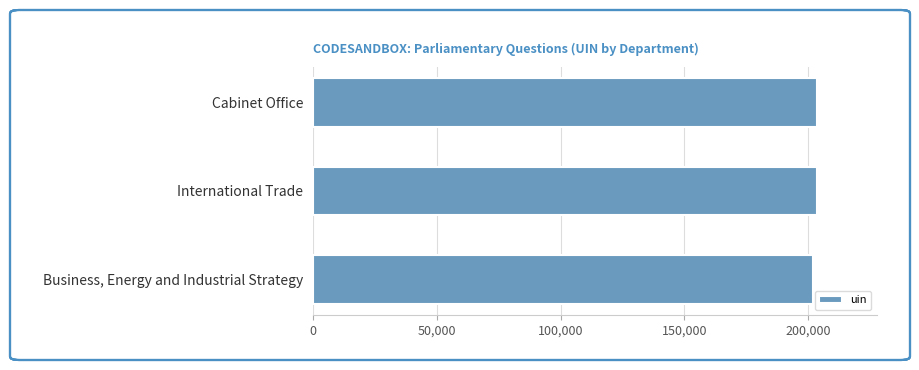

What is the ratio of the value at International Trade to the value at Cabinet Office?

1.0